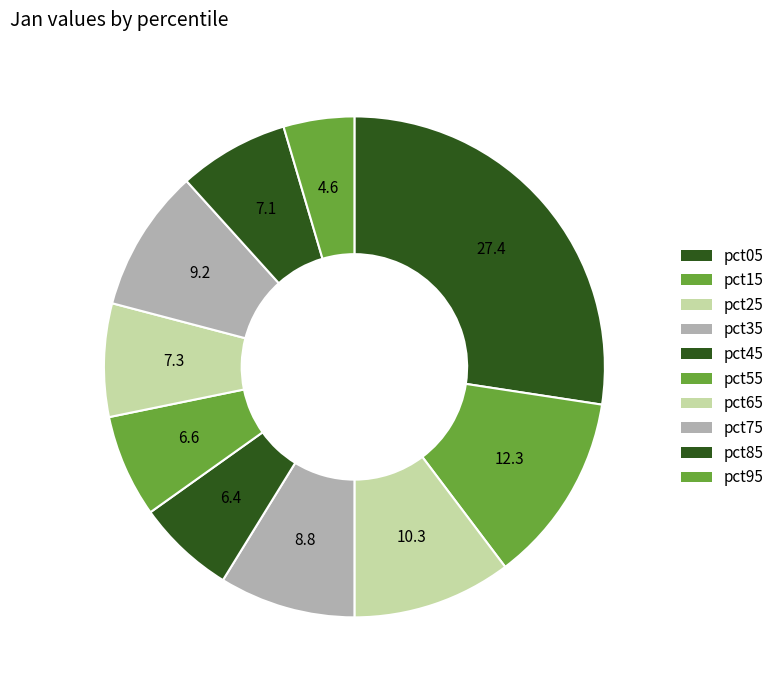

Is the sum of pct25 and pct75 greater than half?

No